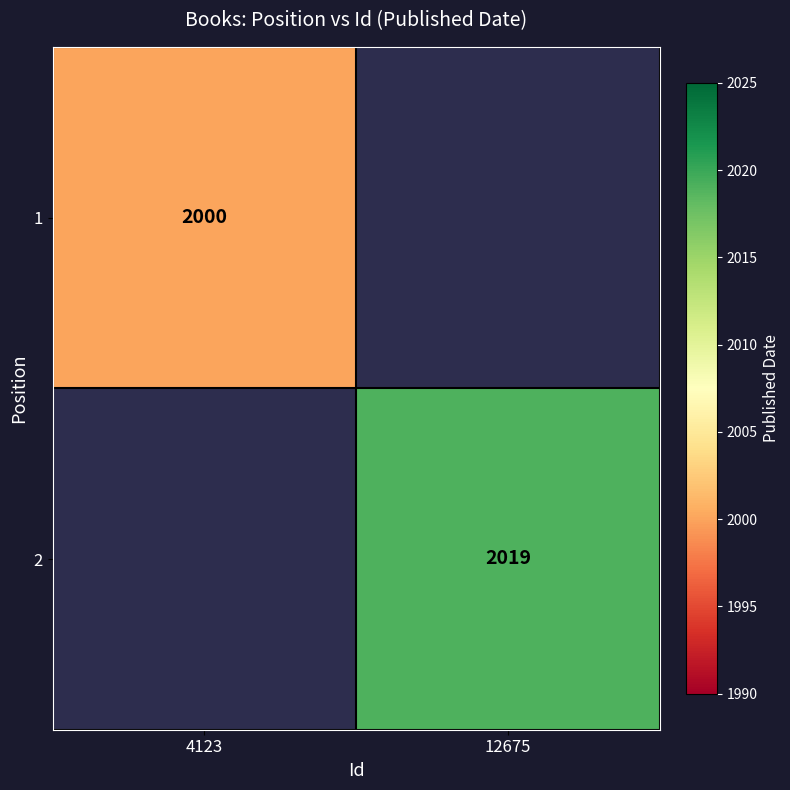

The 2 series shows 2019 at 12675. True or false?

True